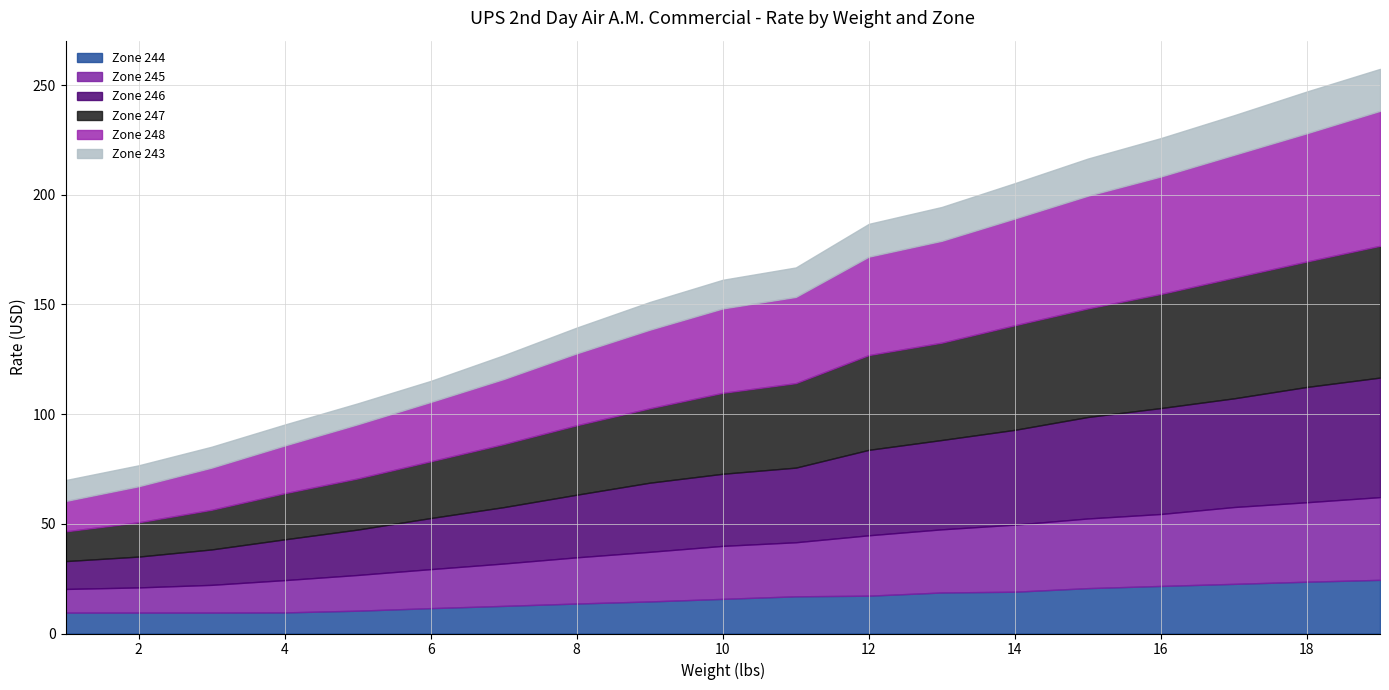

What is the maximum value shown in the chart?

61.5